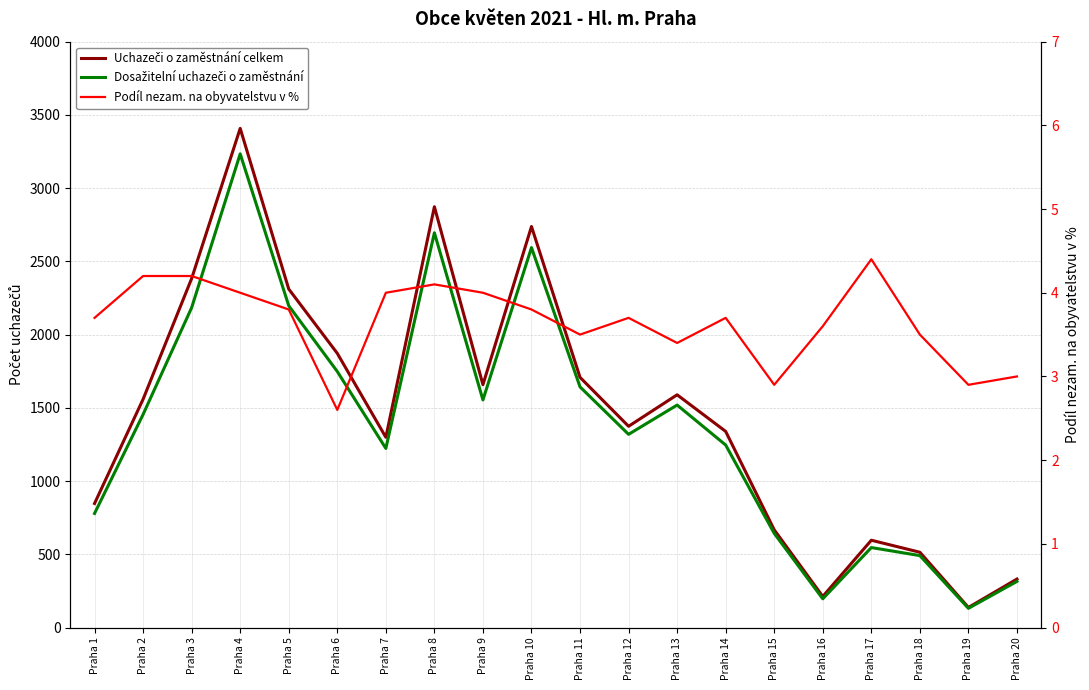

What is the difference between the maximum and second lowest values in the Dosažitelní uchazeči o zaměstnání series?

3038.0